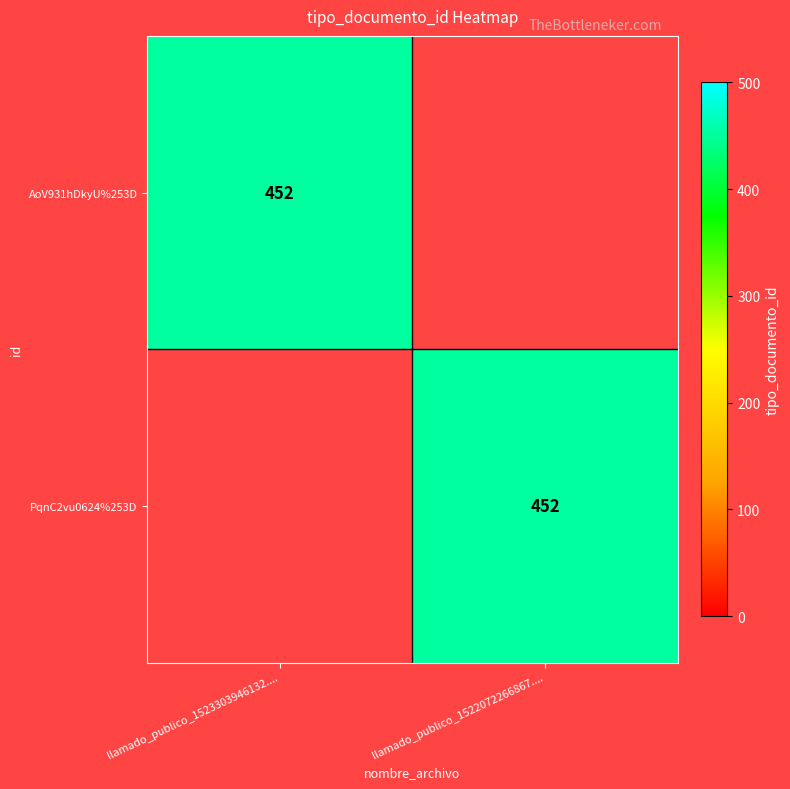

The AoV931hDkyU%253D series shows 452 at llamado_publico_1523303946132..... True or false?

True